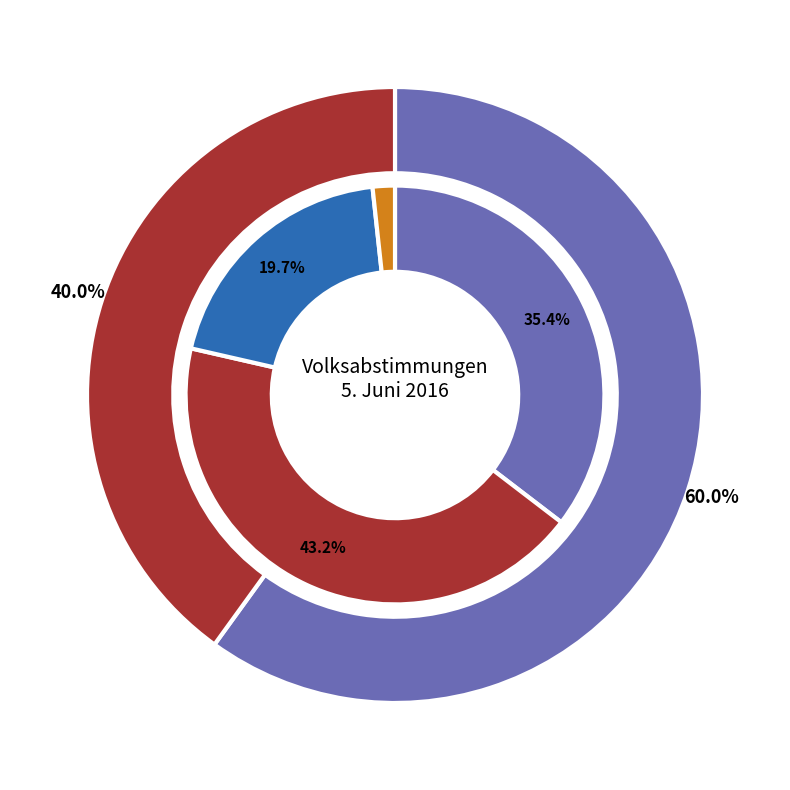

How many segments does this pie chart have?

4